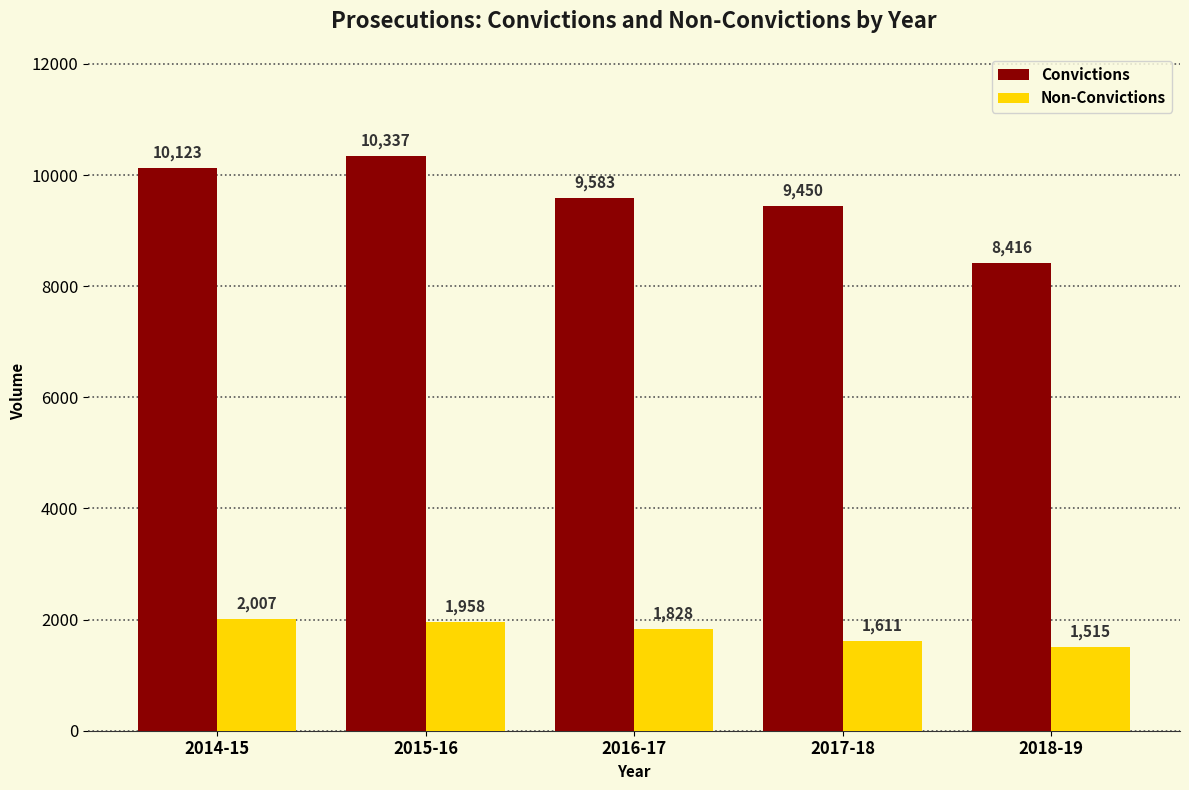

How many groups of bars are there?

5